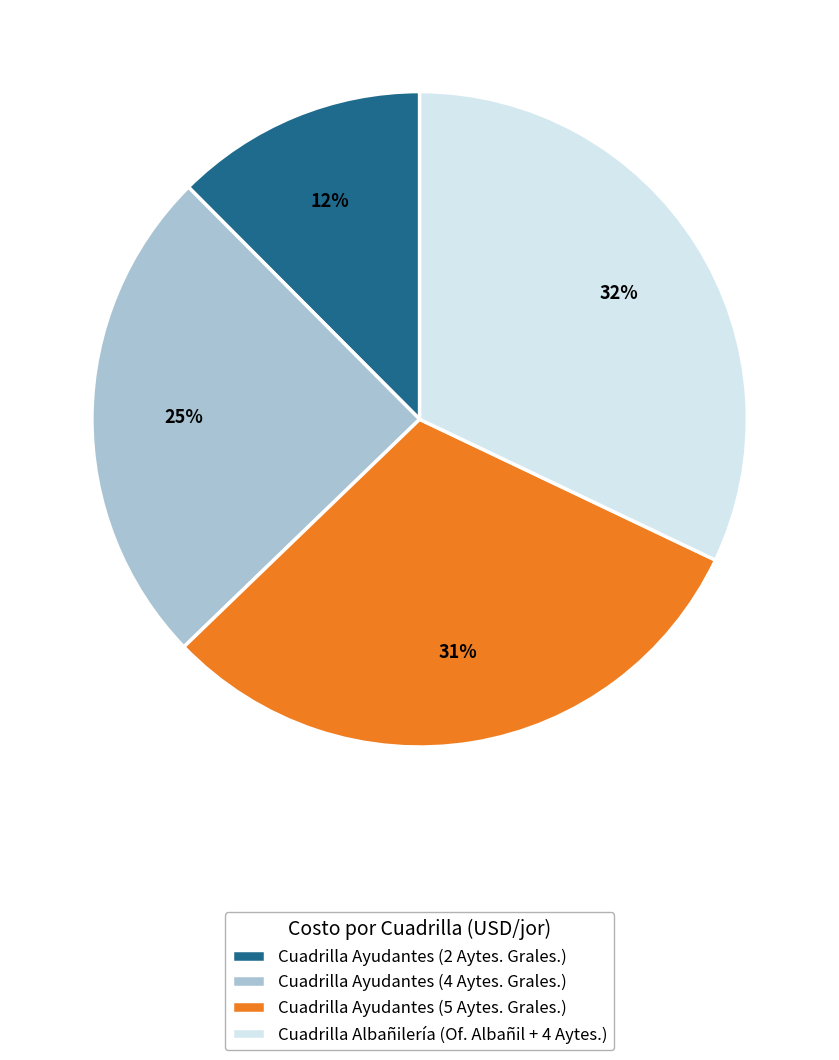

The Cuadrilla Ayudantes (2 Aytes. Grales.) slice represents 12% of the pie. True or false?

True